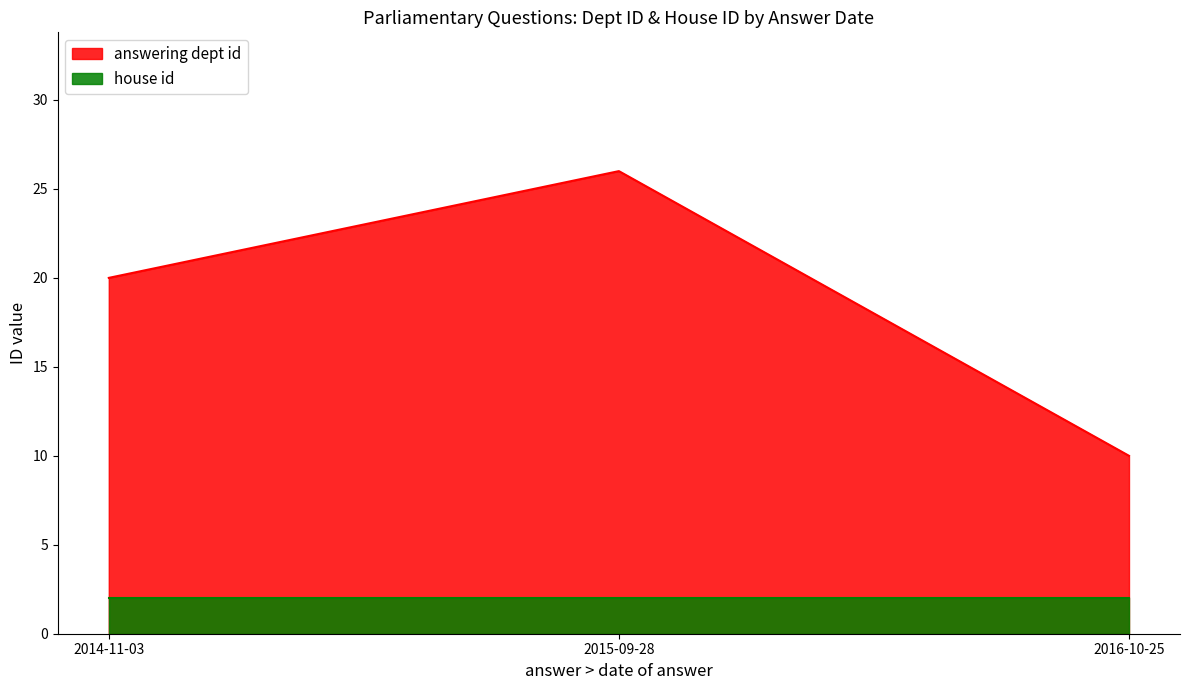

What is the value of the 3rd point from the left?

10